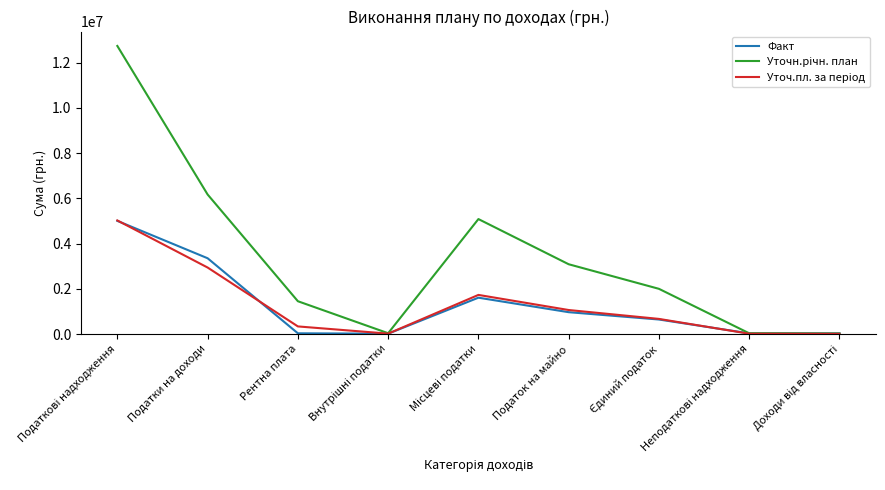

What is the approximate value of Факт at Податки на доходи?

3350552.3